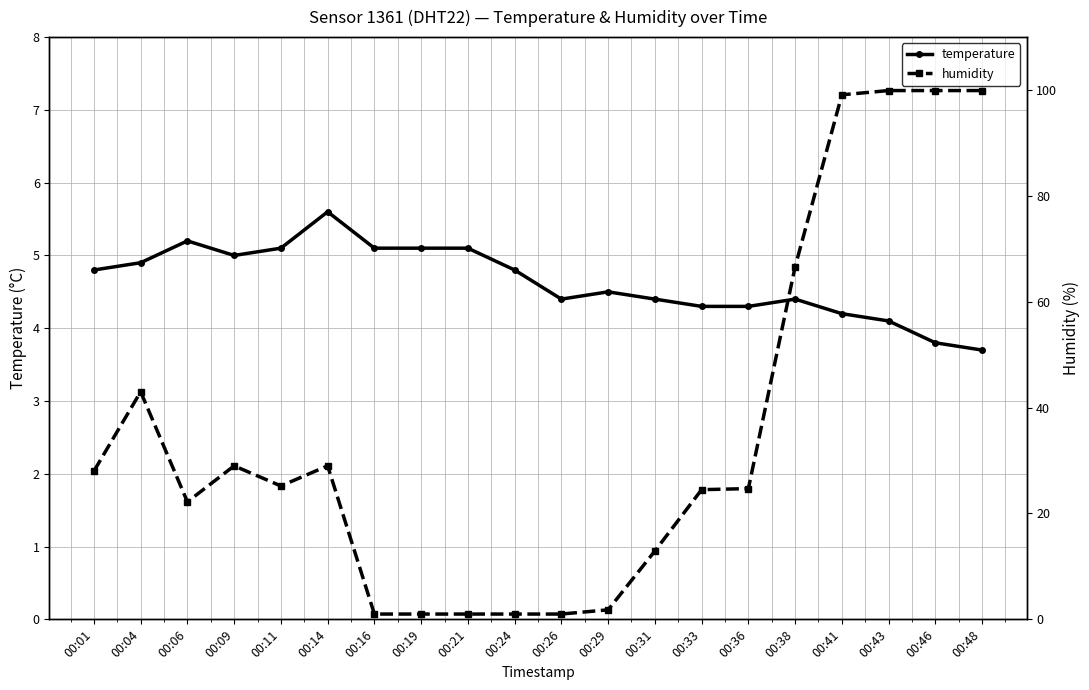

Count the number of categories in the chart.

20